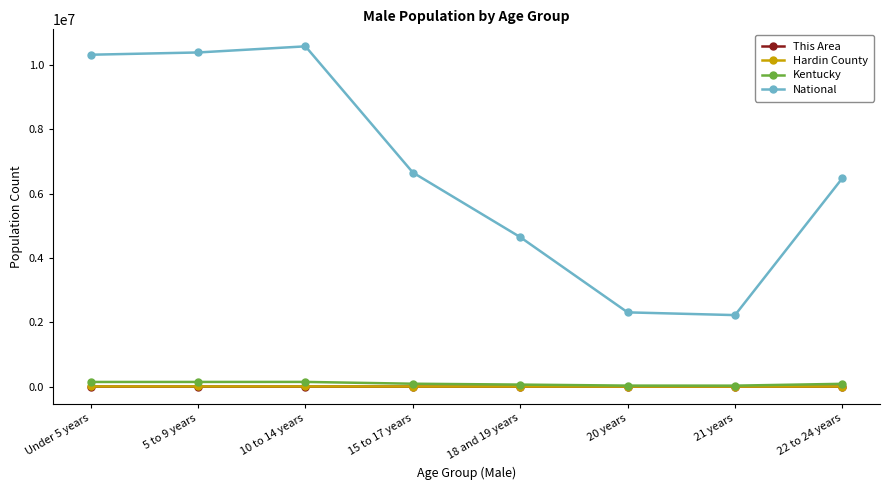

What is the label of the 6th point from the right?

10 to 14 years